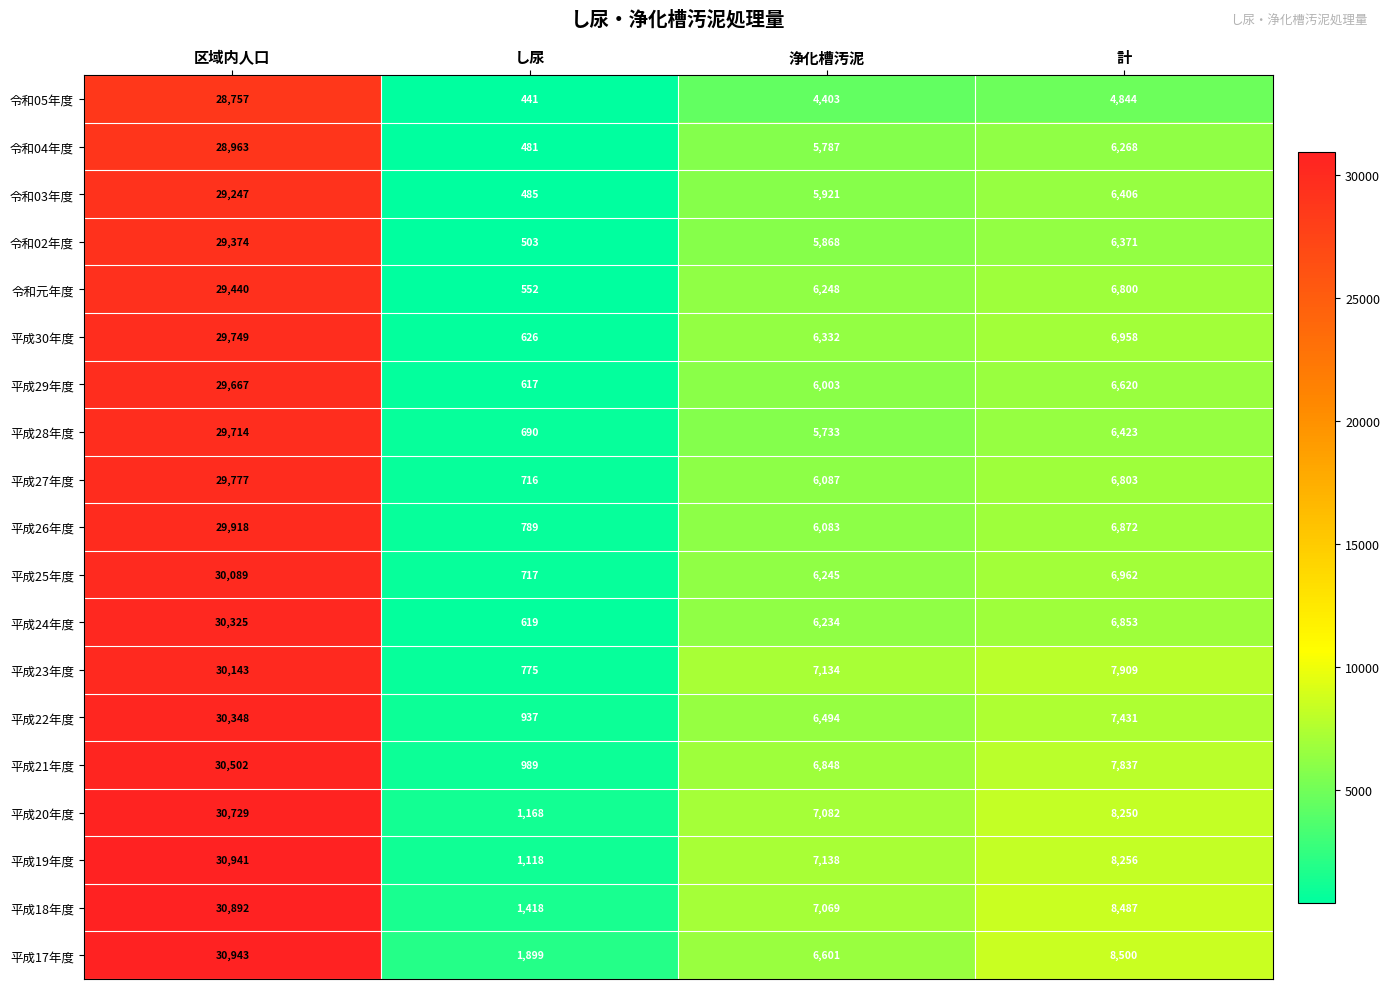

How many series are shown in this chart?

19